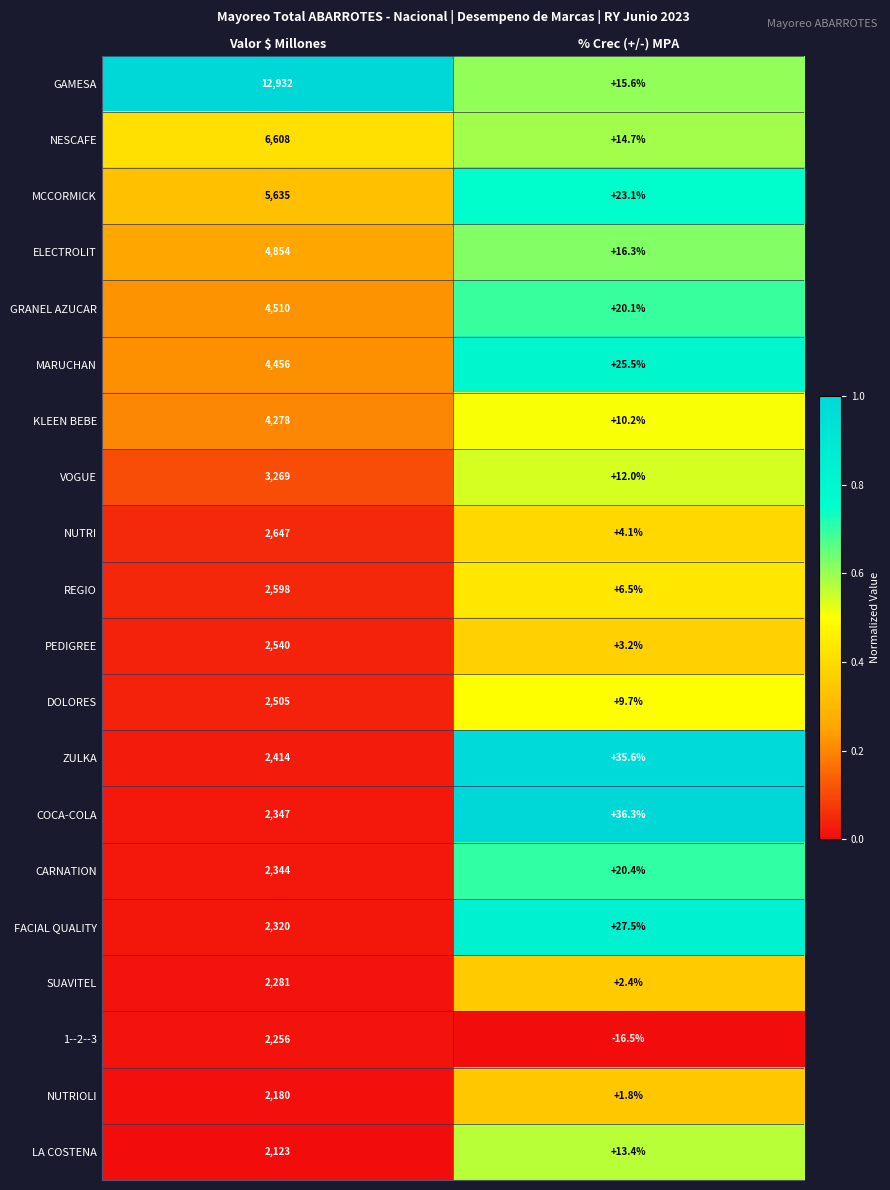

At how many categories does at least one series exceed 0?

2